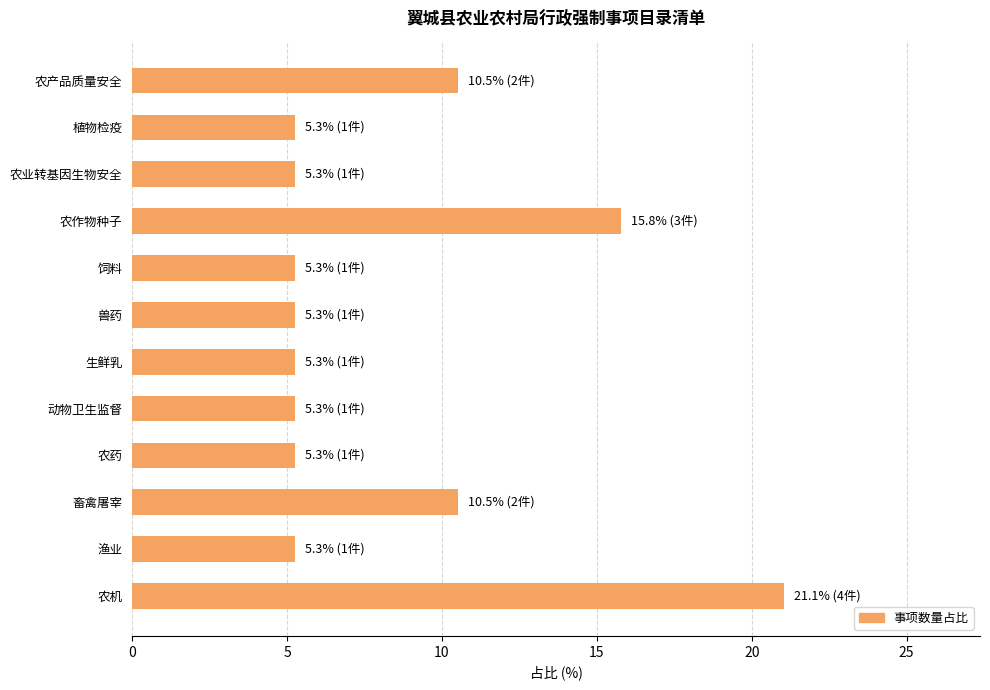

At which category does the chart reach its peak across all series?

农机